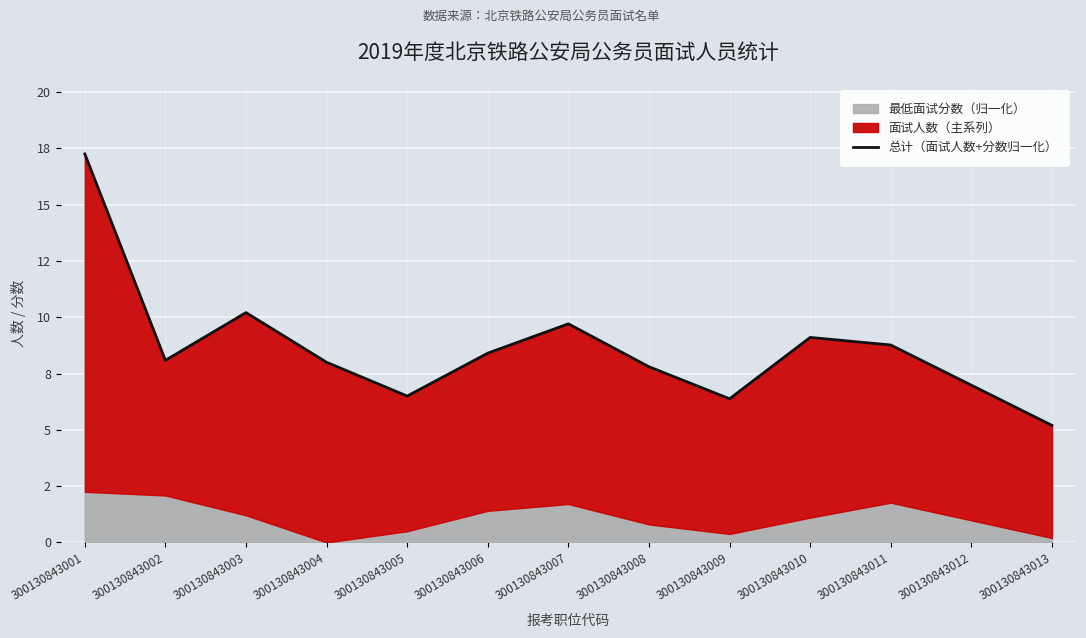

What is the difference between the values at 300130843005 and 300130843012?

0.5